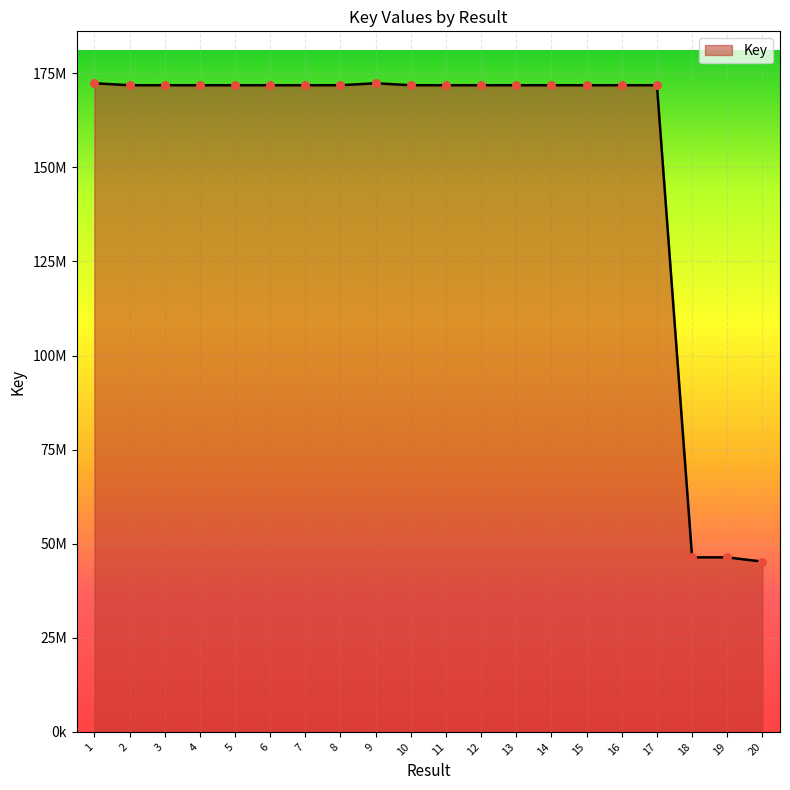

What is the change in value from 11 to 20?

-126582539